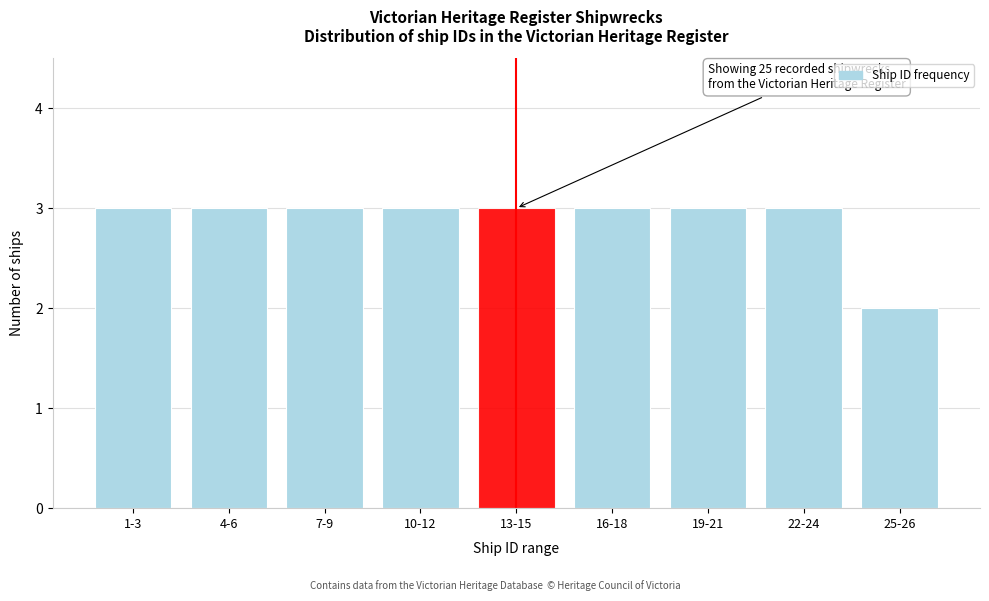

Reading left to right, what are all the values shown in this chart?

3	3	3	3	3	3	3	3	2